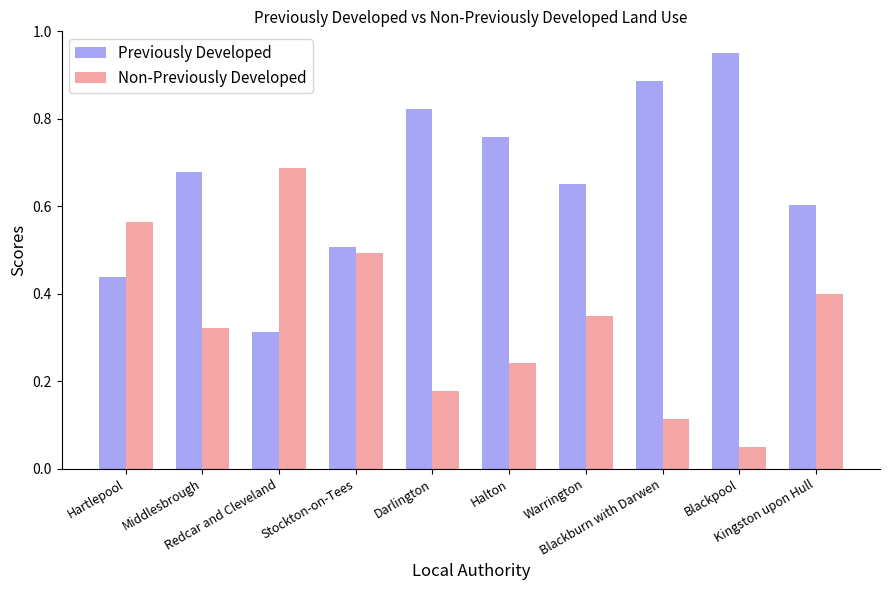

Rank the series by their average value, from lowest to highest.

Non-Previously Developed, Previously Developed